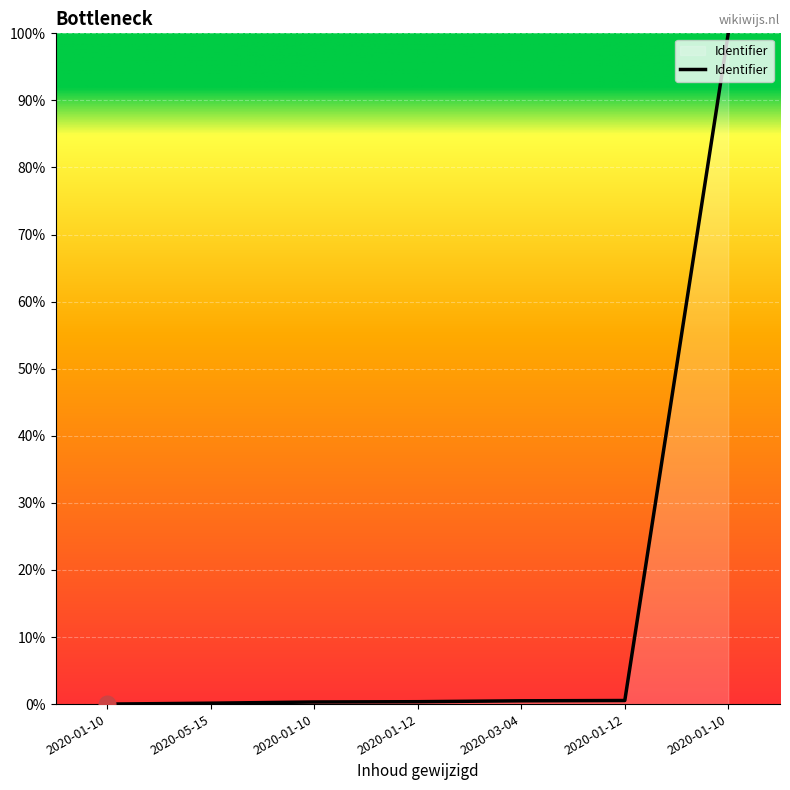

How many categories are shown in the chart?

7